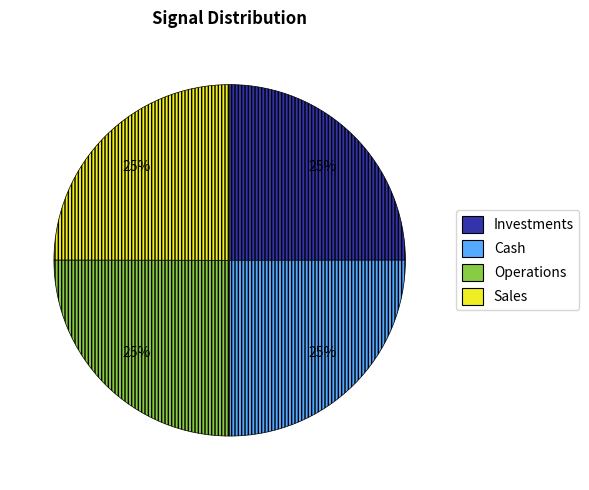

To the nearest percent, what is the average slice percentage?

25%